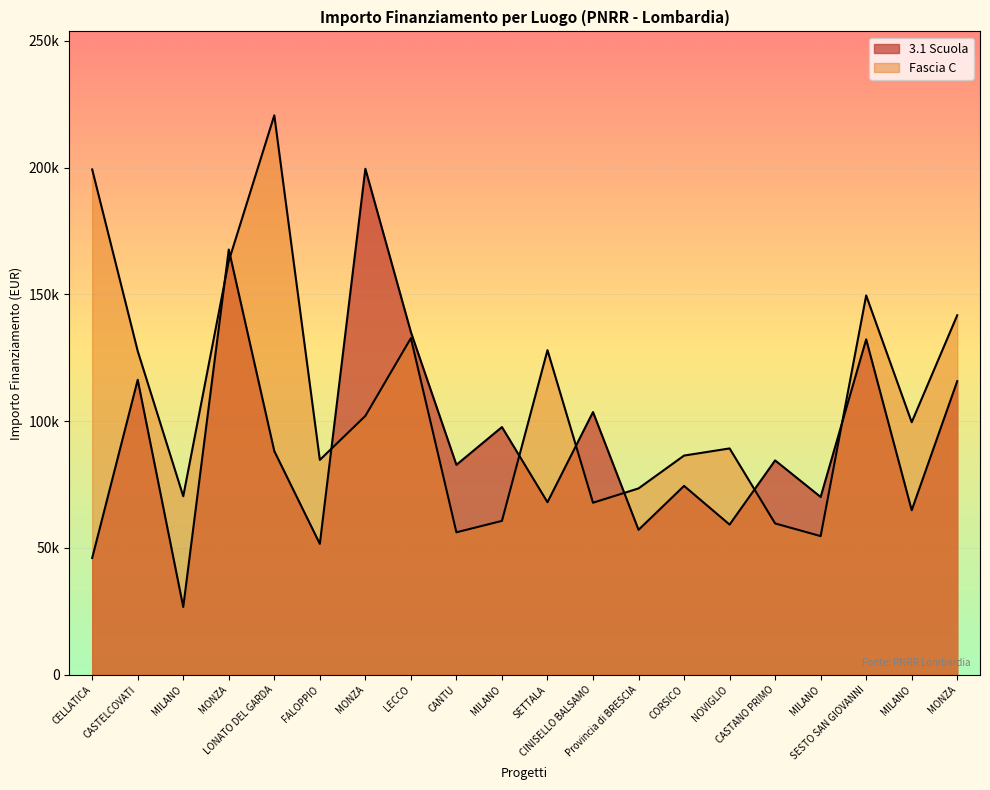

Reading right to left, list all the values displayed in this chart.

3.1 Scuola: MONZA=115789.8	MILANO=64886.6	SESTO SAN GIOVANNI=132279.7	MILANO=70120.9	CASTANO PRIMO=84538.8	NOVIGLIO=59229.0	CORSICO=74486.0	Provincia di BRESCIA=57160.7	CINISELLO BALSAMO=103619.9	SETTALA=68057.8	MILANO=97694.9	CANTU=82798.6	LECCO=135157.2	MONZA=199567.7	FALOPPIO=51620.1	LONATO DEL GARDA=88213.8	MONZA=167724.8	MILANO=26730.0	CASTELCOVATI=116324.6	CELLATICA=46044.5
Fascia C: MONZA=141794.5	MILANO=99582.8	SESTO SAN GIOVANNI=149604.4	MILANO=54682.1	CASTANO PRIMO=59681.5	NOVIGLIO=89266.3	CORSICO=86448.2	Provincia di BRESCIA=73496.1	CINISELLO BALSAMO=67843.7	SETTALA=128032.6	MILANO=60687.8	CANTU=56181.6	LECCO=132781.0	MONZA=102092.5	FALOPPIO=84744.5	LONATO DEL GARDA=220663.0	MONZA=163198.8	MILANO=70397.4	CASTELCOVATI=127674.8	CELLATICA=199303.9